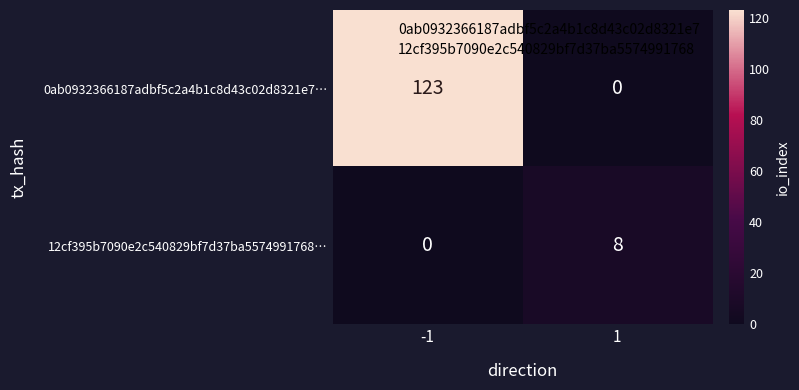

Rank the series by their maximum value, from highest to lowest.

0ab0932366187adbf5c2a4b1c8d43c02d8321e7…, 12cf395b7090e2c540829bf7d37ba5574991768…